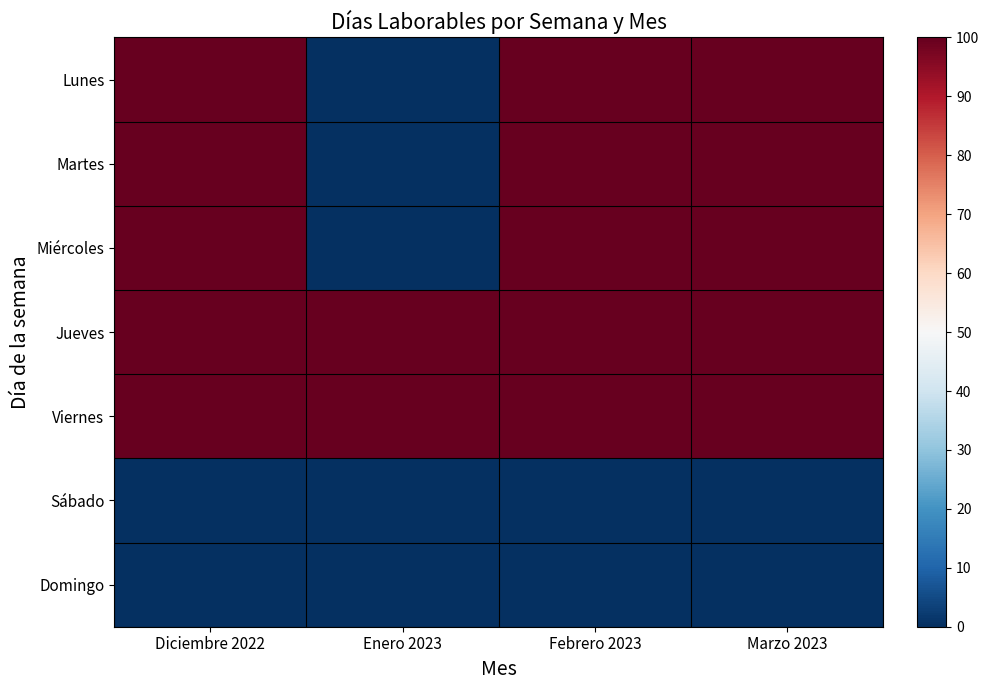

Which series has the largest total across all categories?

Jueves